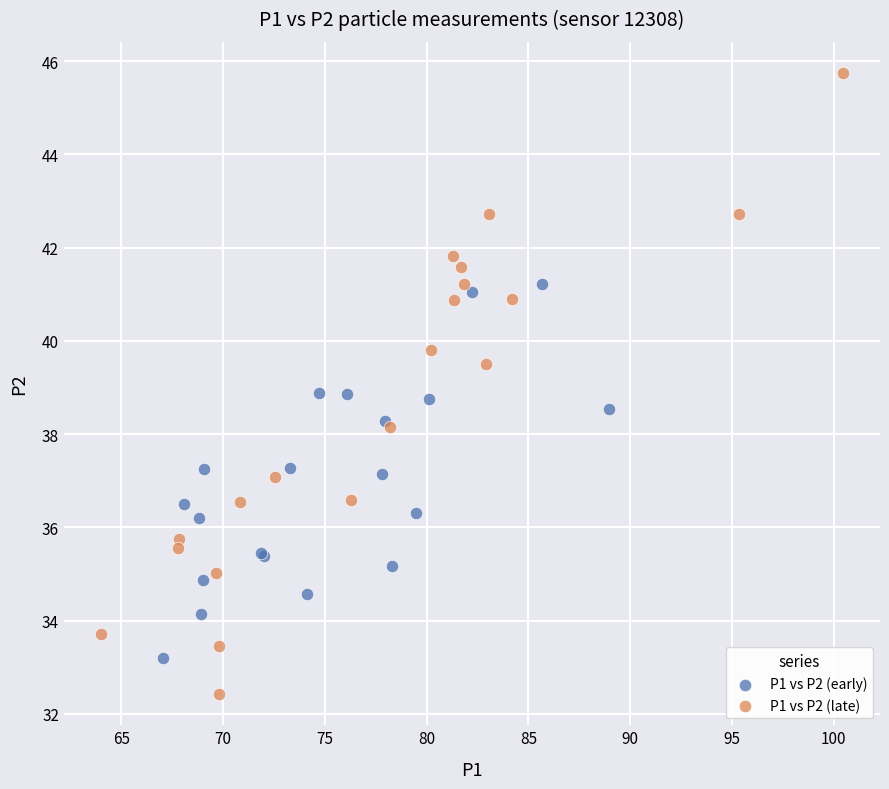

Which series has the widest spread of Y values?

P1 vs P2 (late)